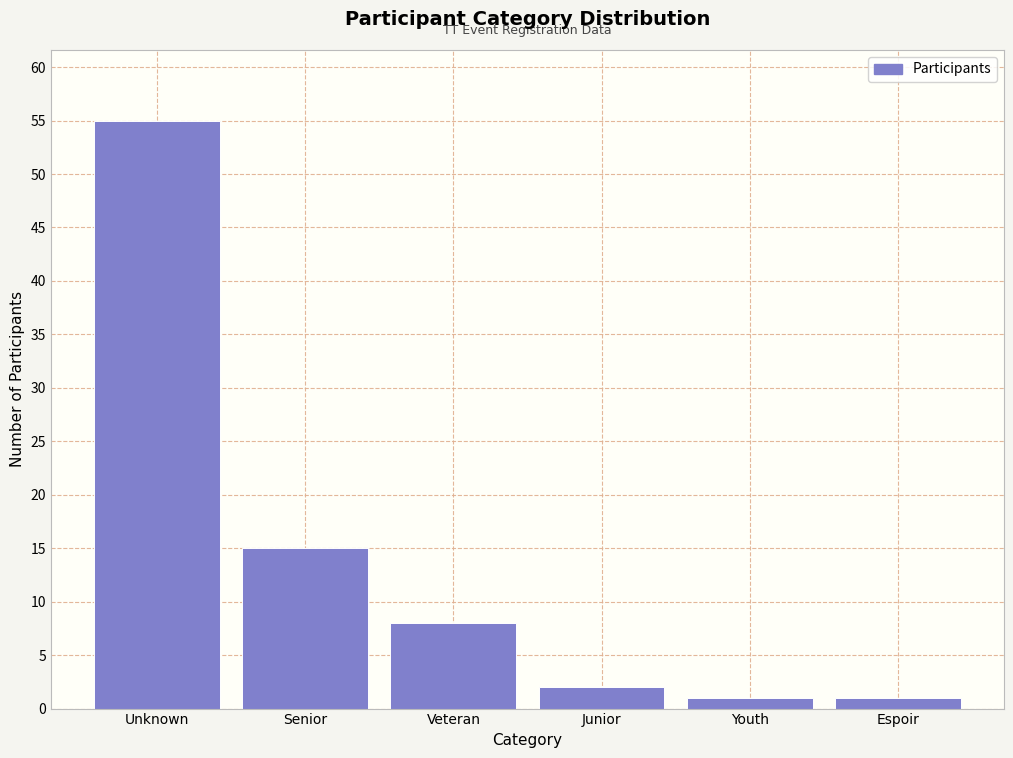

Reading left to right, list all the values displayed in this chart.

55	15	8	2	1	1